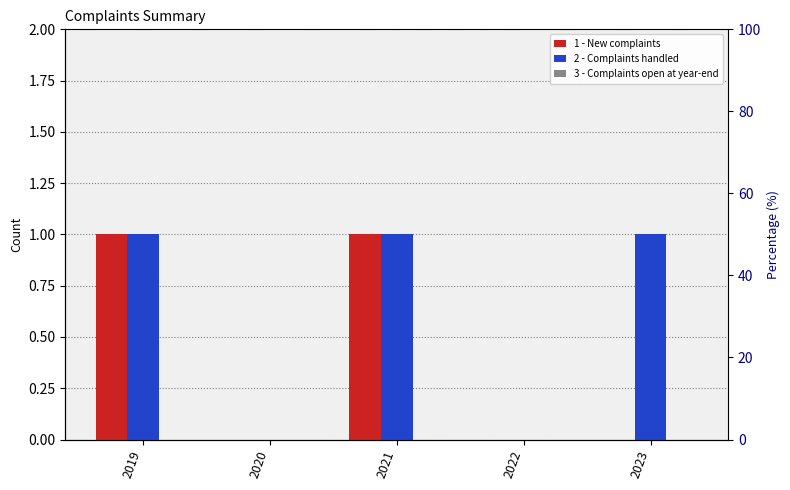

What is the value of the 2 - Complaints handled bar at the 5th from the left?

1